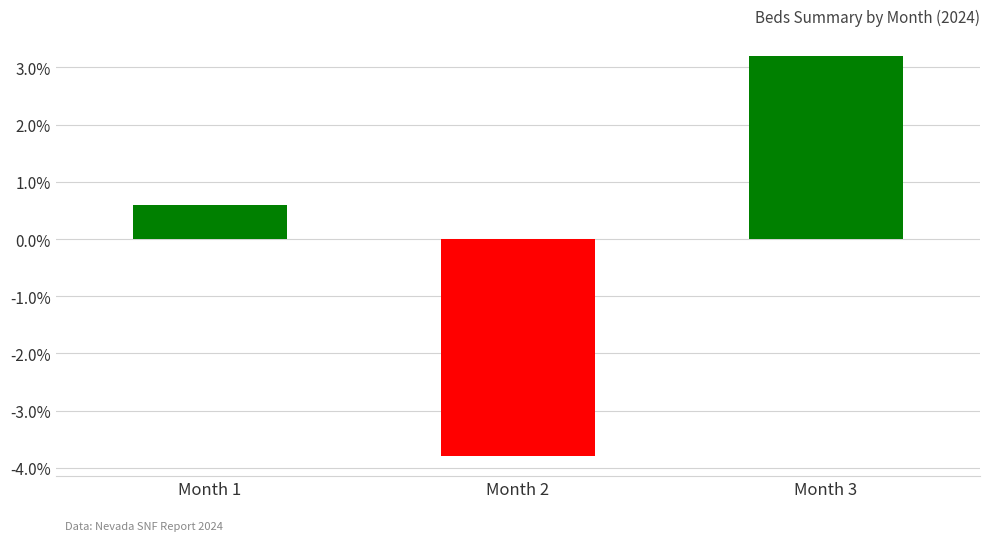

List the labels in order of value, smallest first.

Month 2, Month 1, Month 3